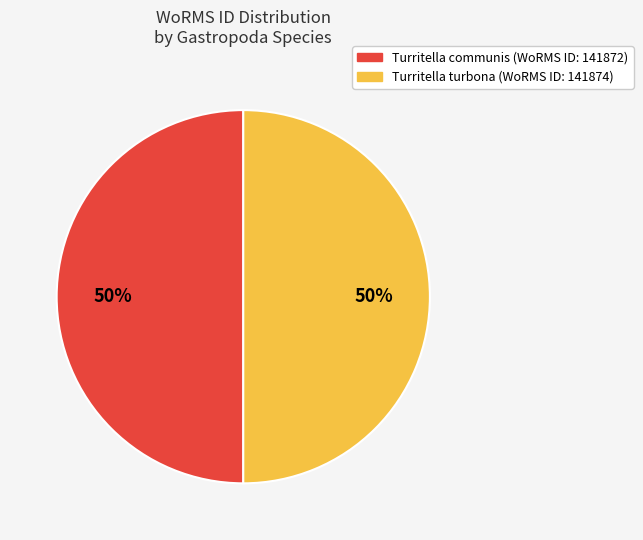

To the nearest percent, what is the average slice percentage?

50%